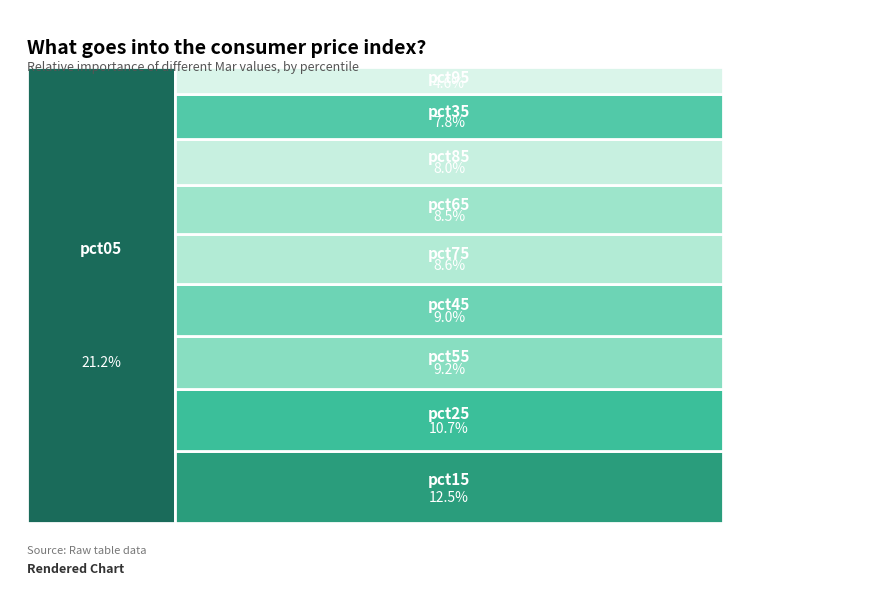

What portion of the pie excludes pct75?

91.4%